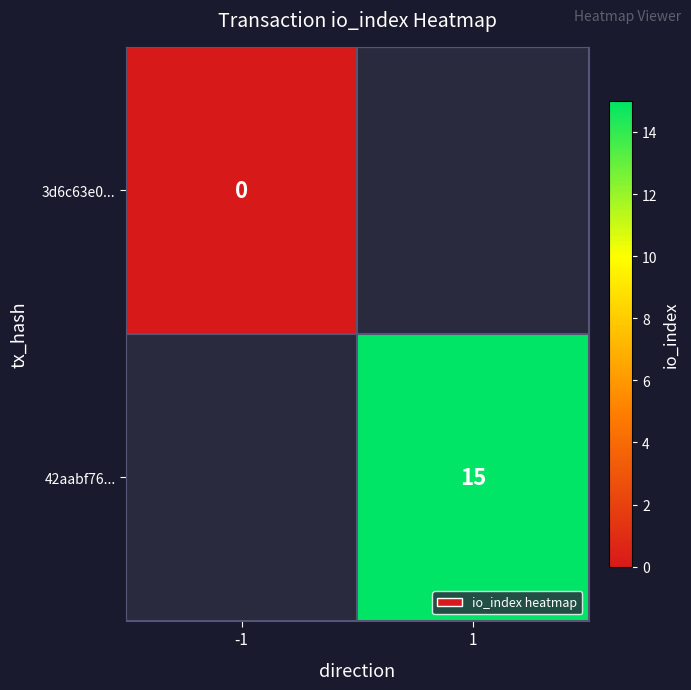

The value of 42aabf76... at 1 is 5. True or false?

False